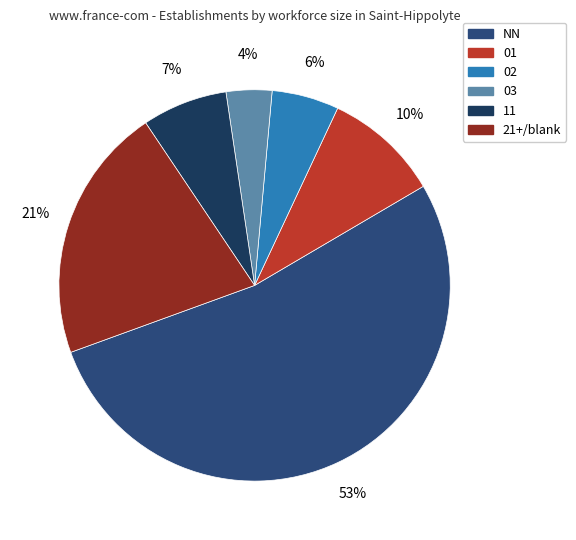

Combined, do 01 and 02 account for over 50%?

No